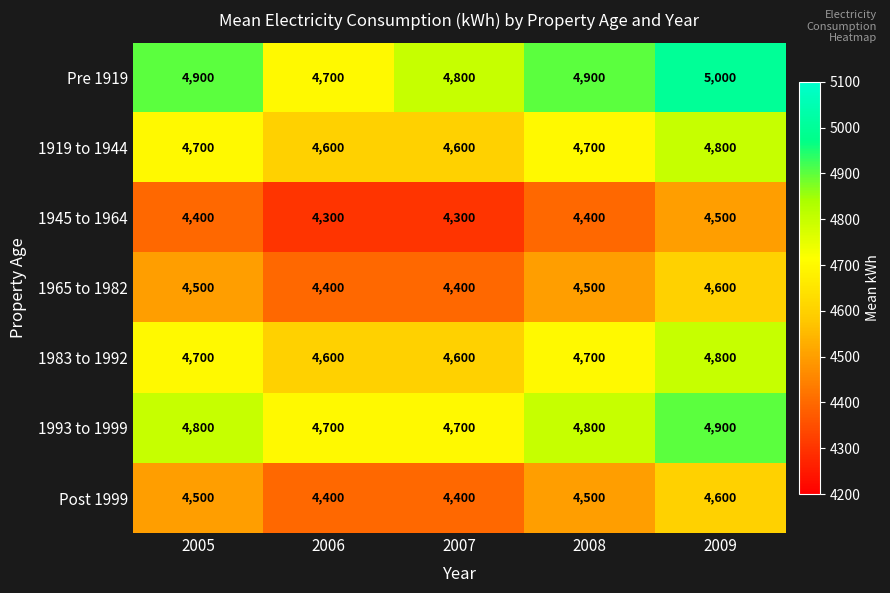

How many 1945 to 1964 values are between 4300 and 4400?

4